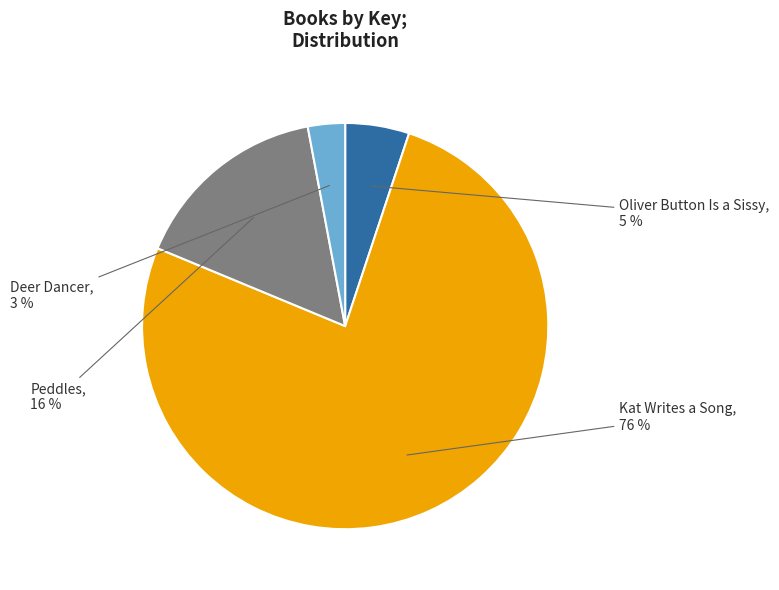

Is the sum of Peddles and Deer Dancer greater than half?

No